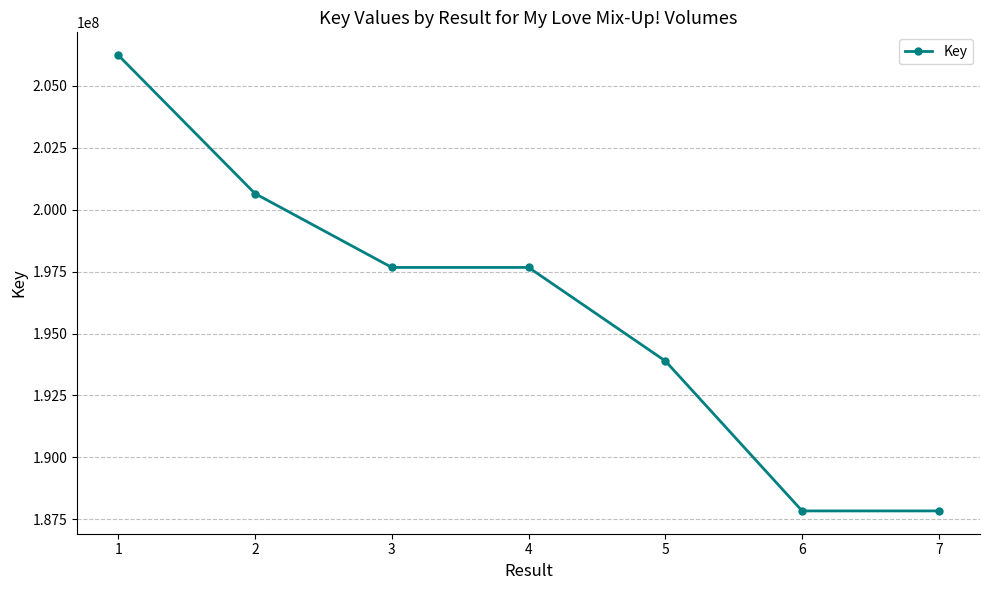

What is the difference between the values at 6 and 1?

18410566